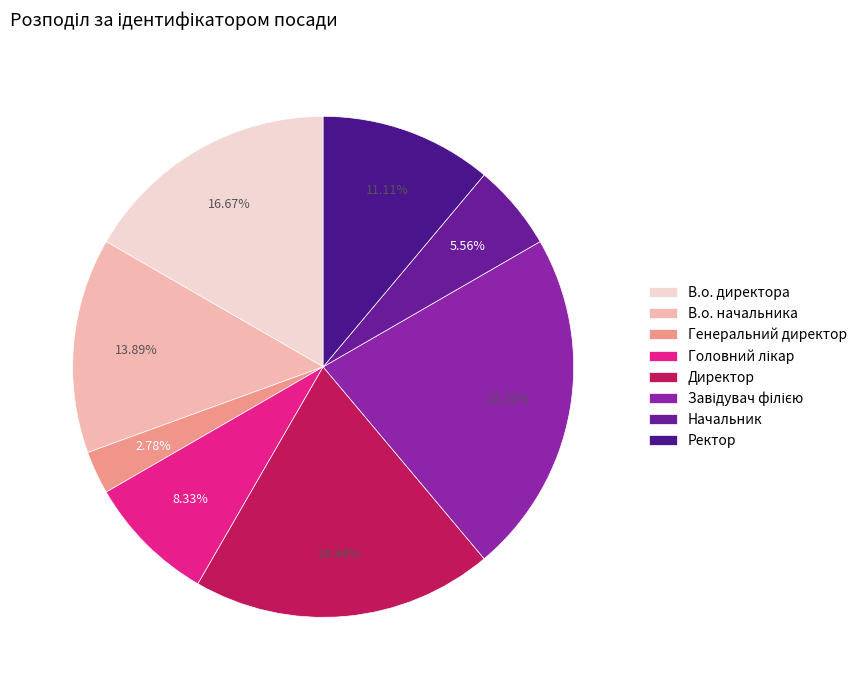

To the nearest percent, what is the difference between the largest and smallest slice percentages?

19%